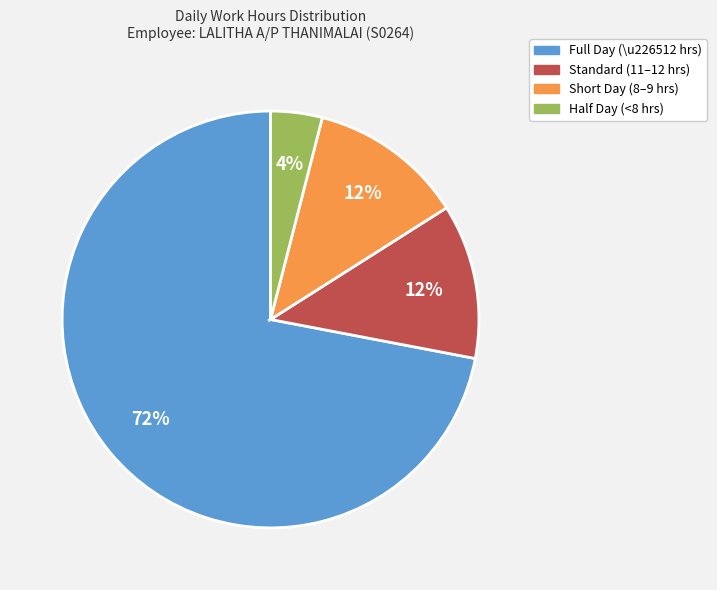

Is there a majority slice in this chart?

Yes